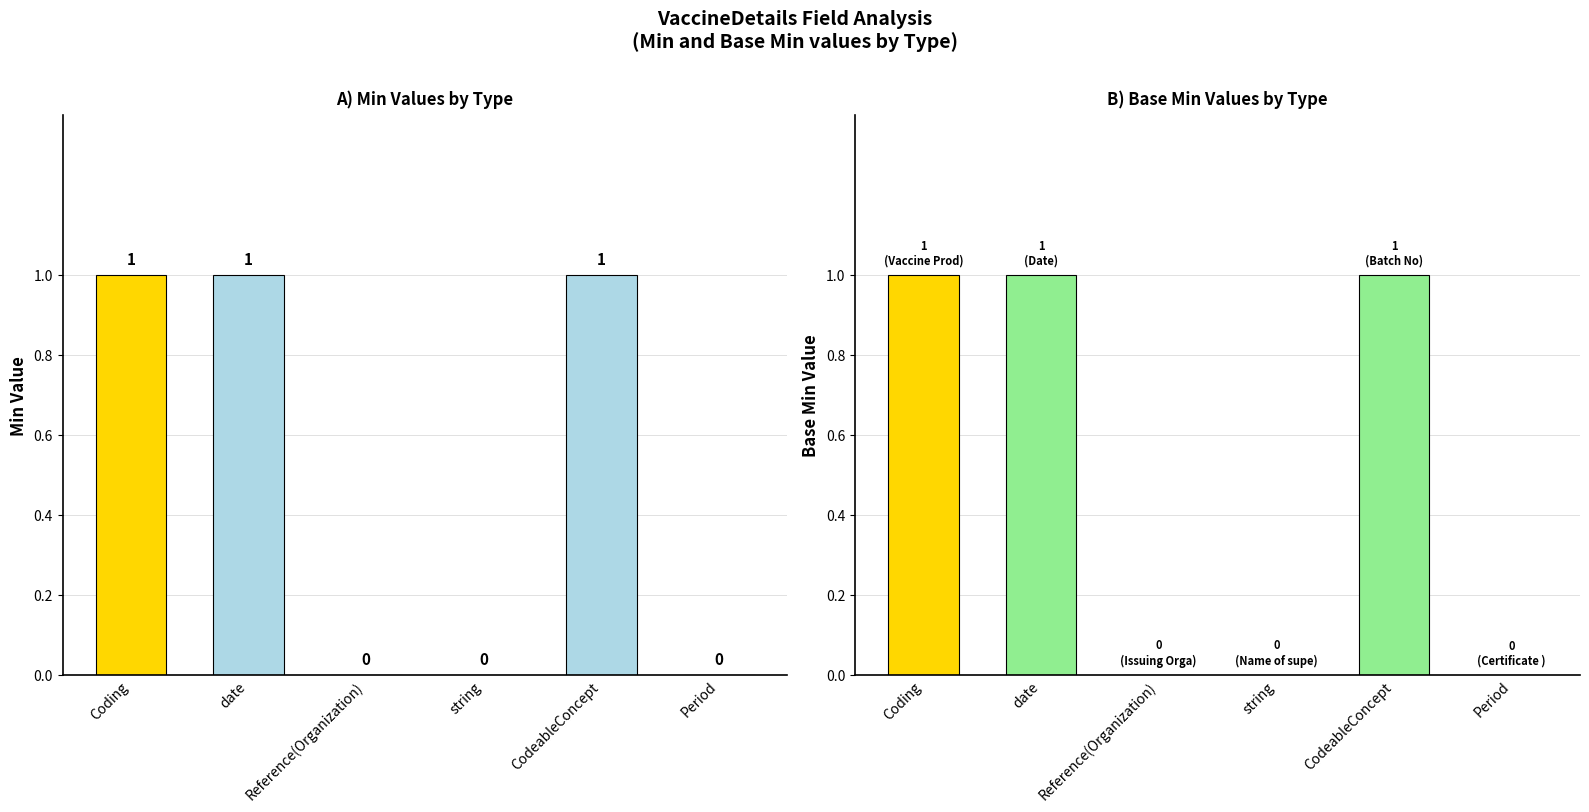

The Min series shows -1 at string. True or false?

False